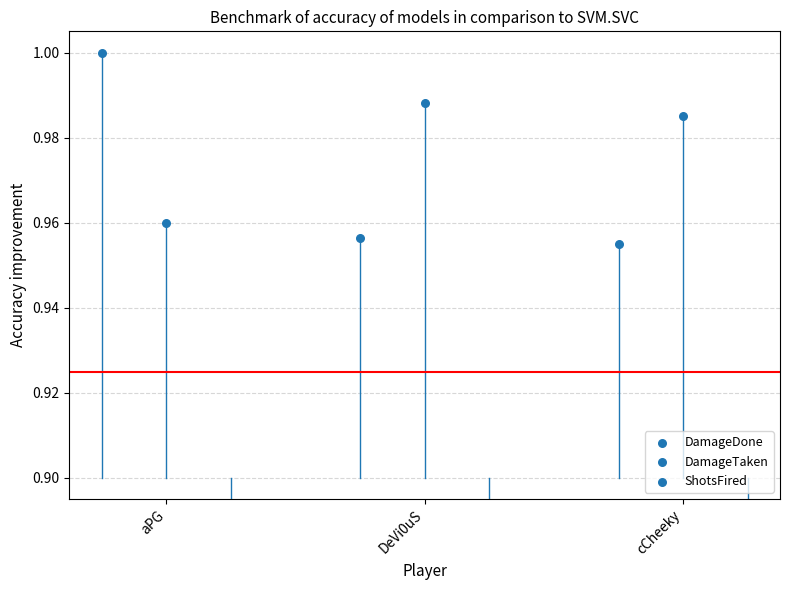

Which series contains the lowest Y value?

ShotsFired